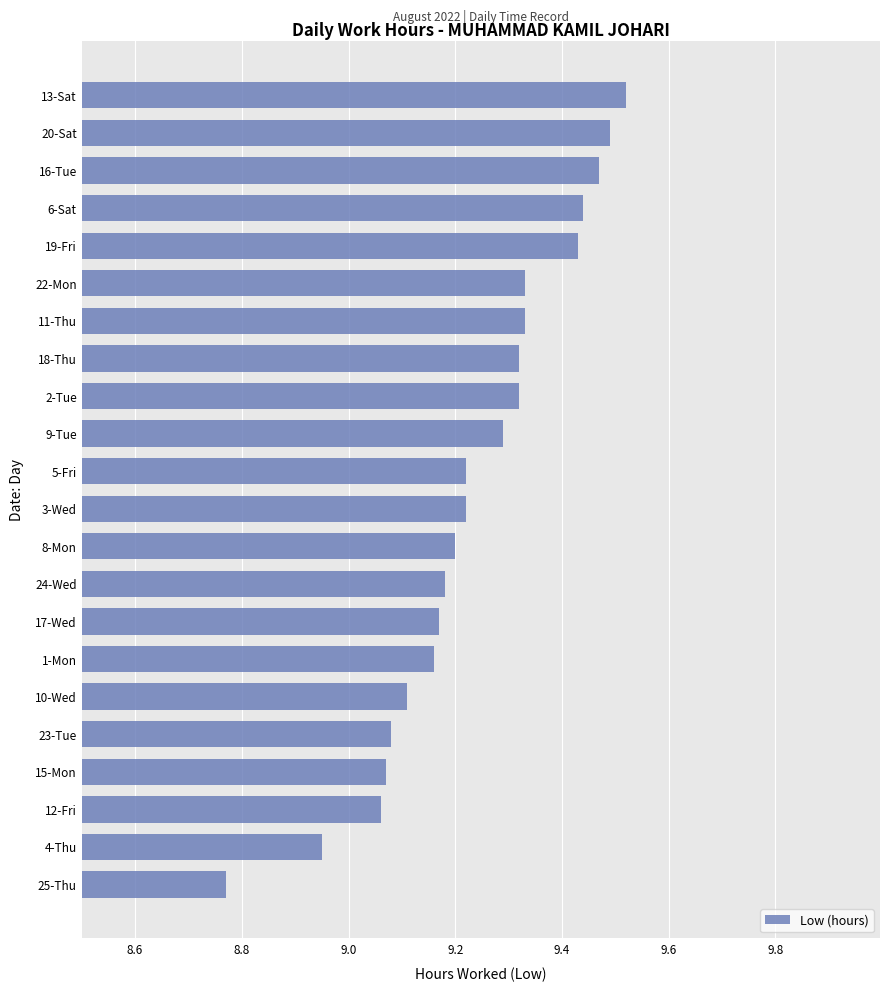

Which category has the highest value across all series?

13-Sat